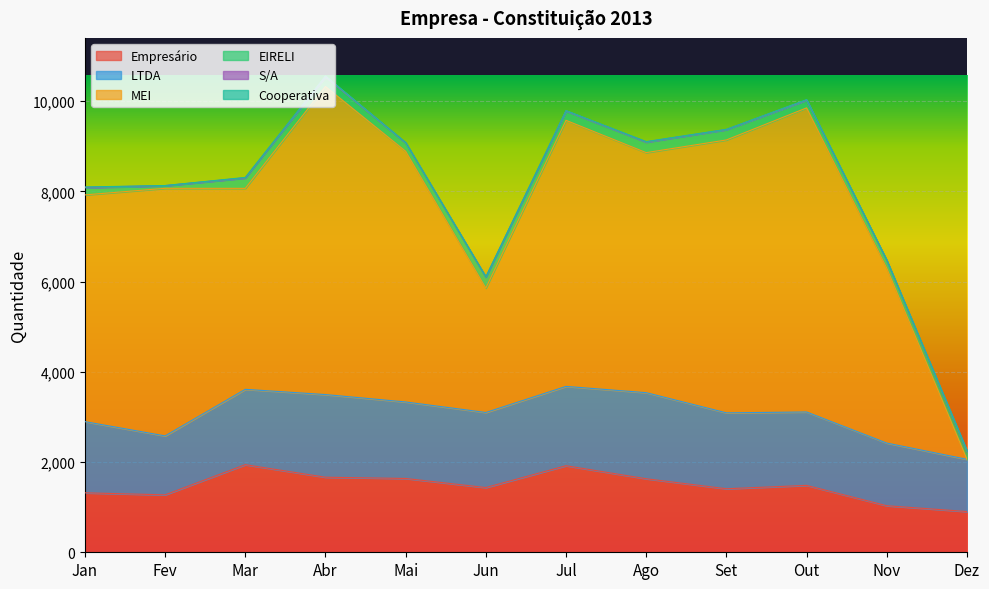

What is the difference between the Cooperativa values at Set and Ago?

3